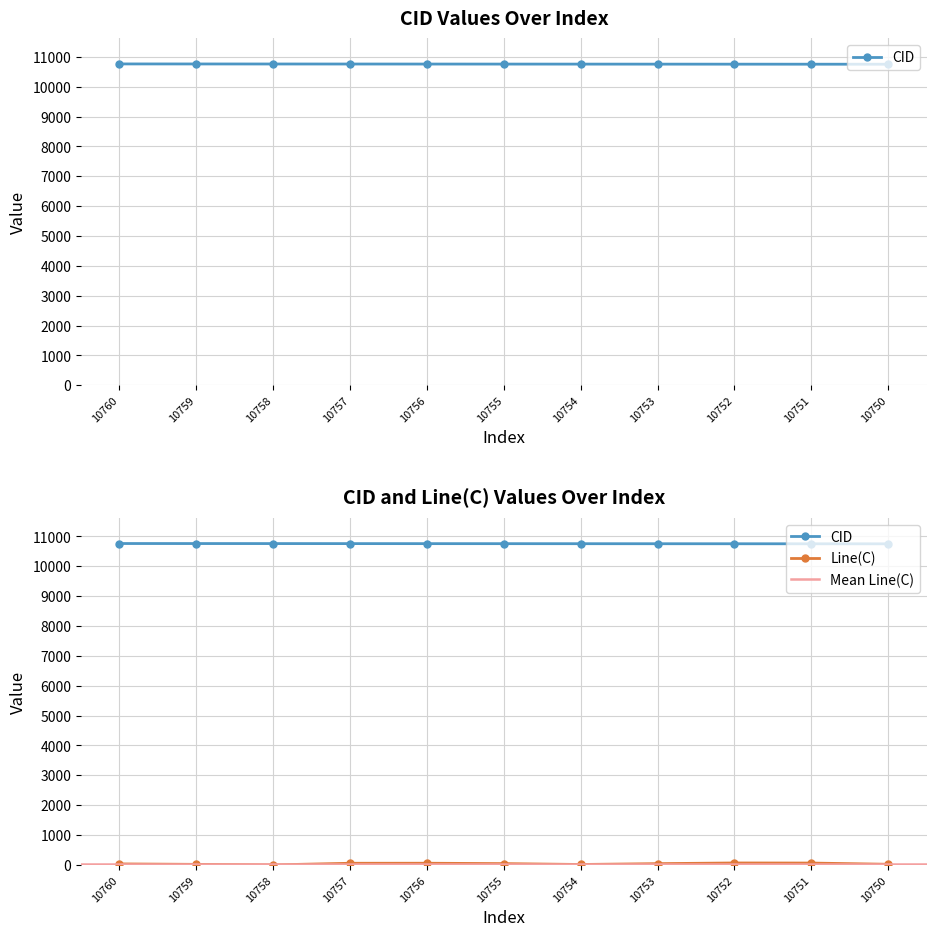

At which category is the sum across all series the highest?

10752